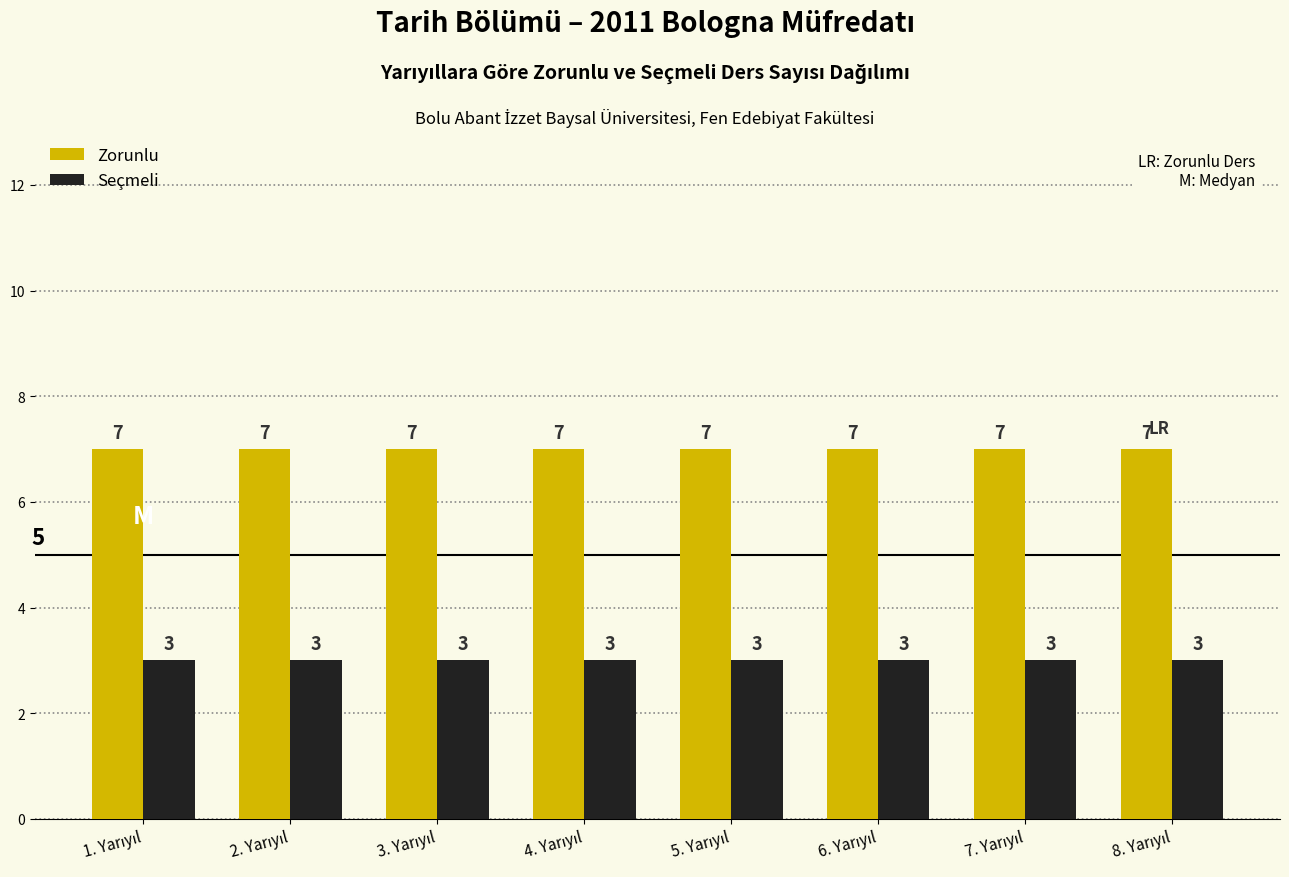

What is the average value of the Zorunlu series?

7